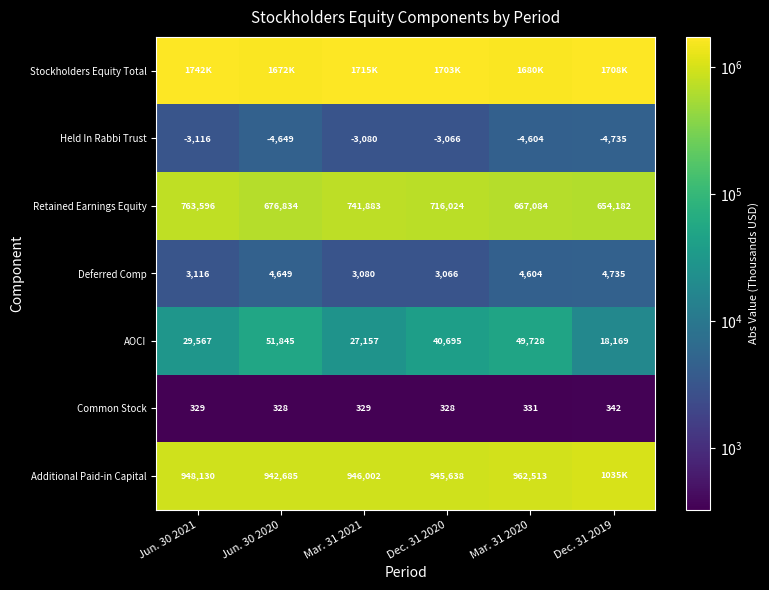

At which label does Retained Earnings Equity reach its minimum?

Dec. 31 2019